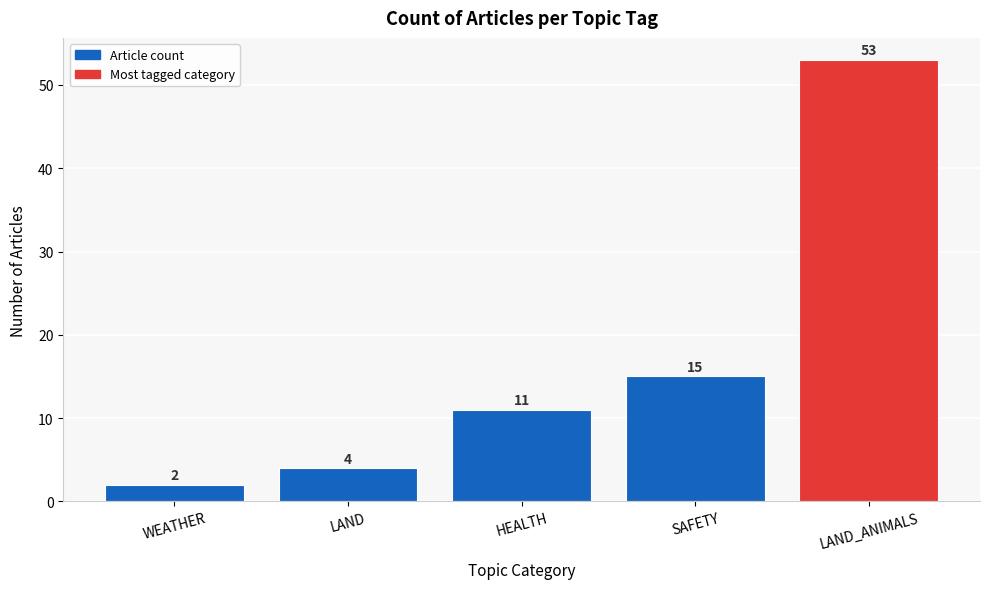

Reading left to right, what are all the values shown in this chart?

WEATHER=2	LAND=4	HEALTH=11	SAFETY=15	LAND_ANIMALS=53